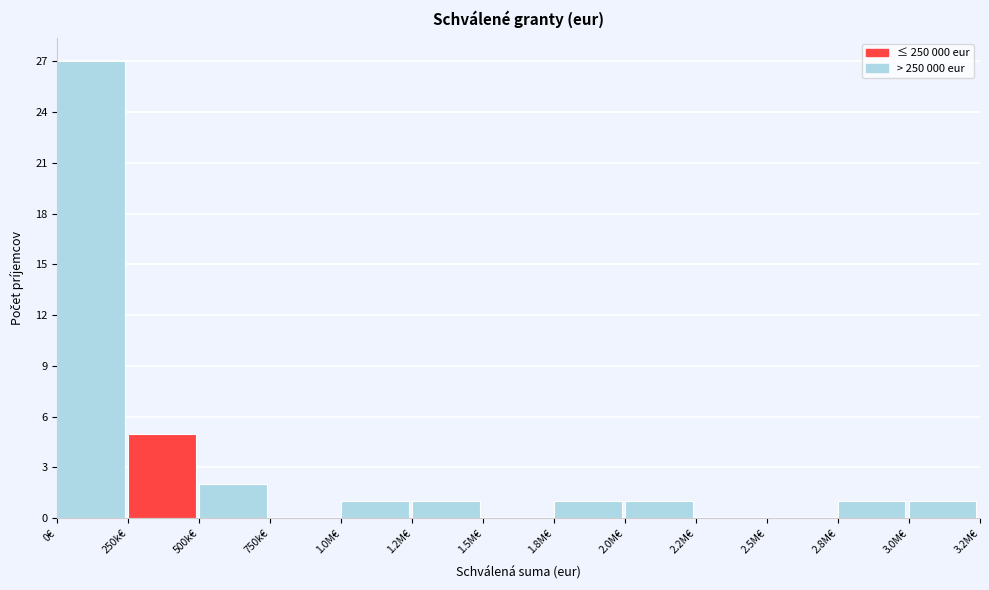

Reading right to left, transcribe all the data shown in this chart.

3.0M€=1	2.8M€=1	2.5M€=0	2.2M€=0	2.0M€=1	1.8M€=1	1.5M€=0	1.2M€=1	1.0M€=1	750k€=0	500k€=2	250k€=5	0€=27